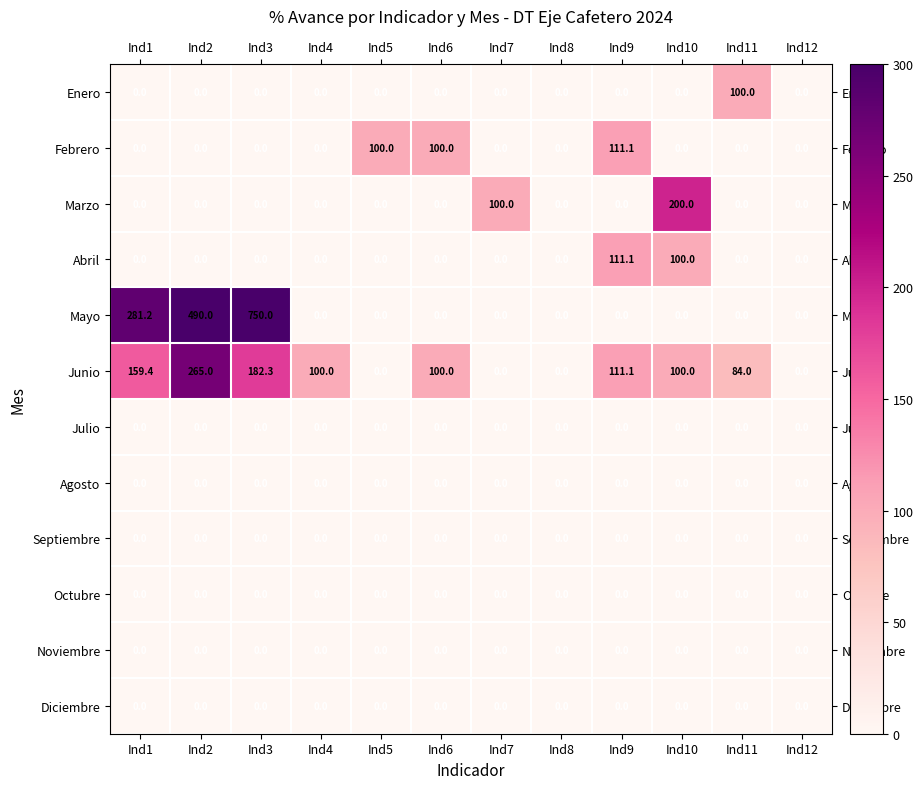

What is the average value of the Enero series?

8.3